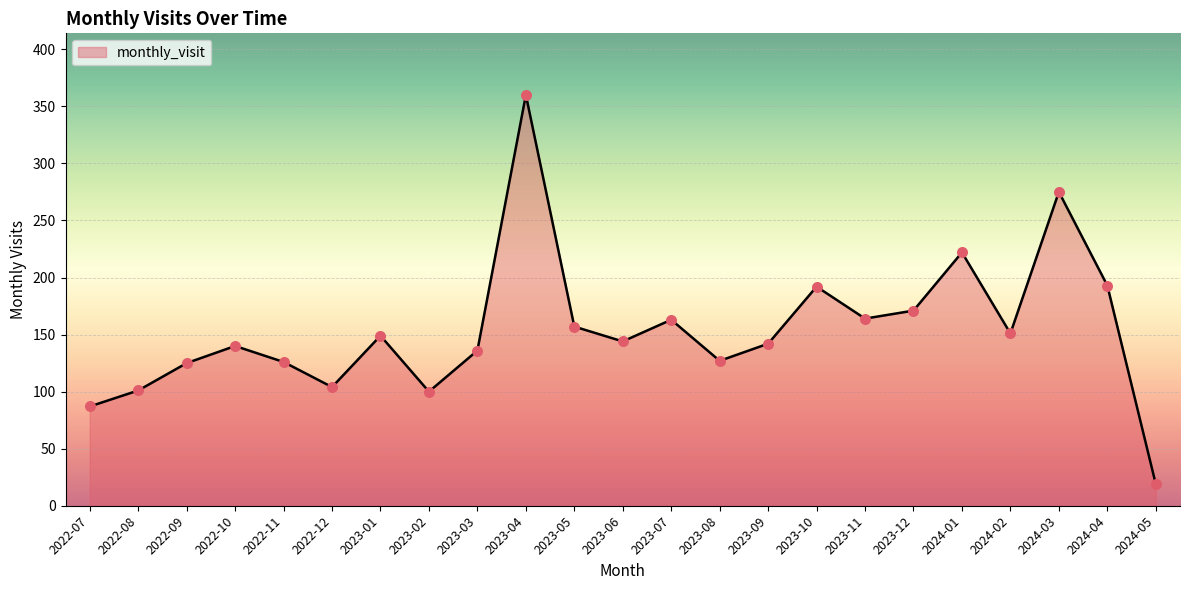

Between 2023-06 and 2023-10, which is larger?

2023-10